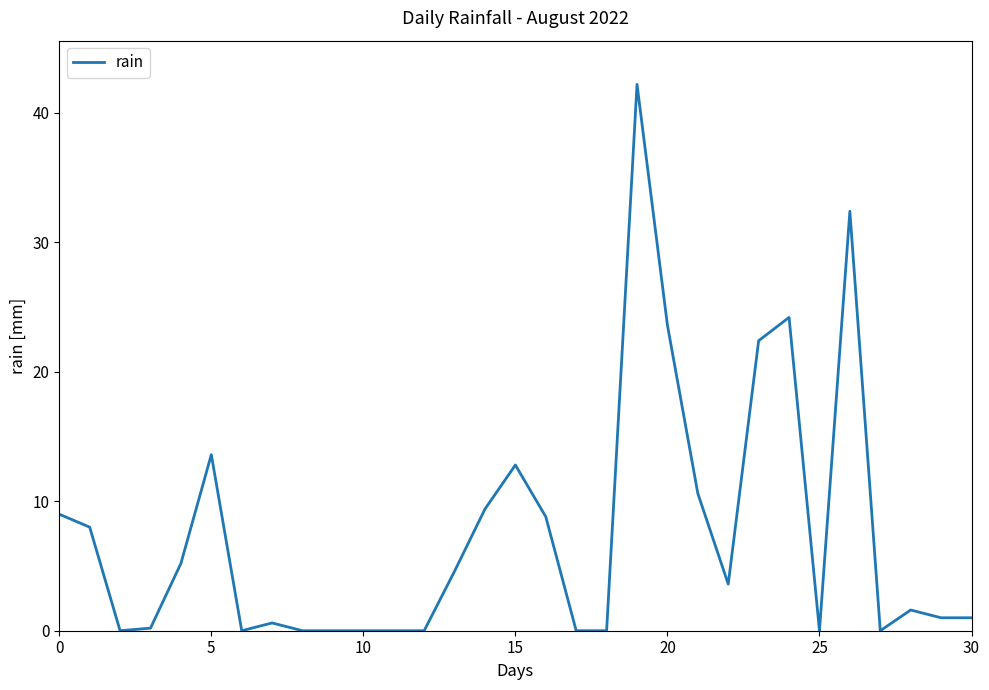

What is the maximum value shown in the chart?

42.2